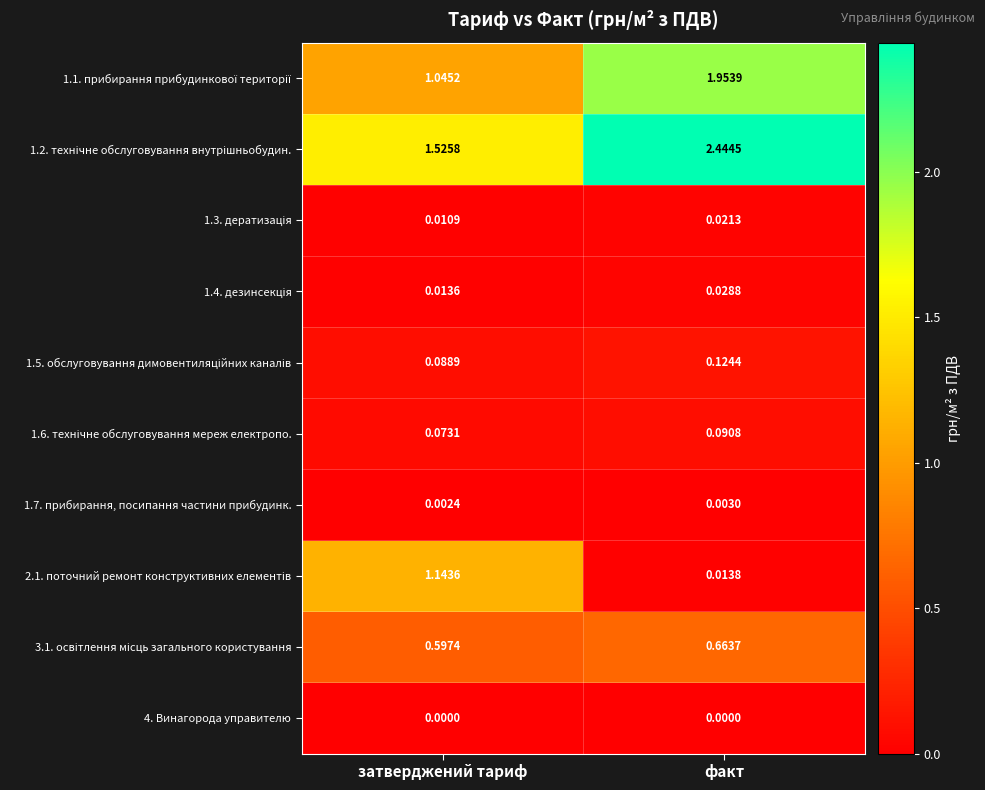

At how many categories does at least one series exceed 0?

2